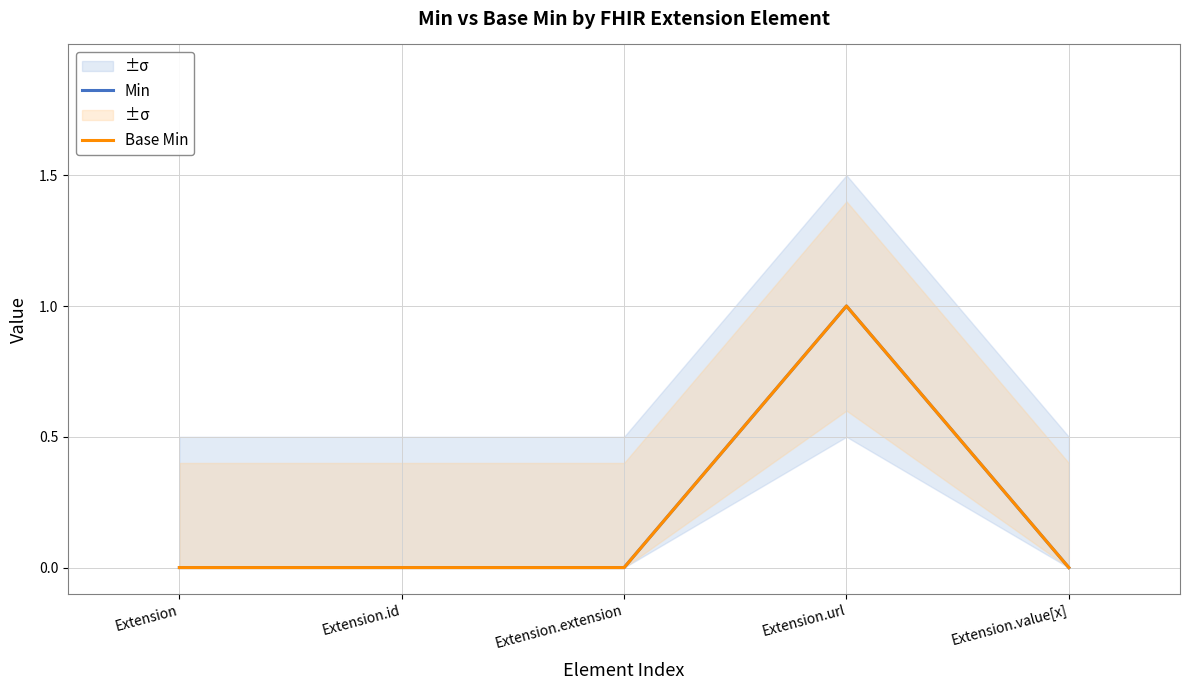

True or false: Base Min has a value of 1 at Extension.id.

False